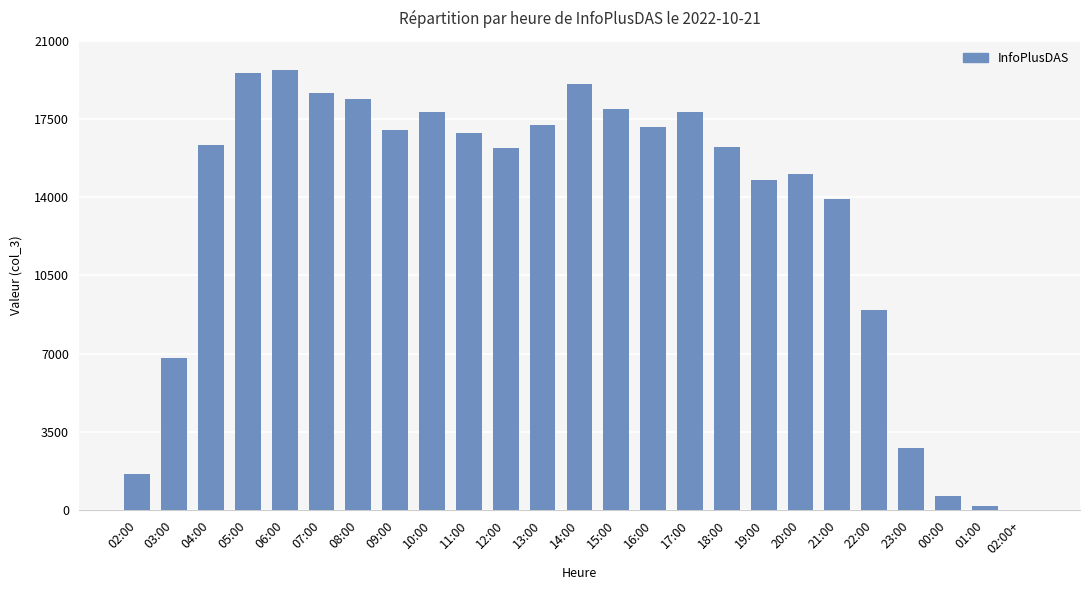

What is the ratio of the value at 22:00 to the value at 18:00?

0.6